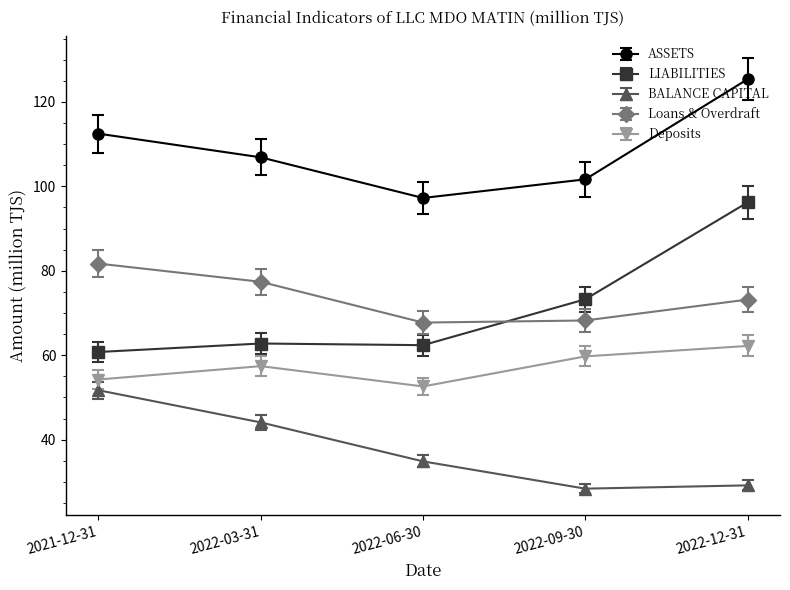

Is it true that ASSETS equals 161.0 at 2022-09-30?

False